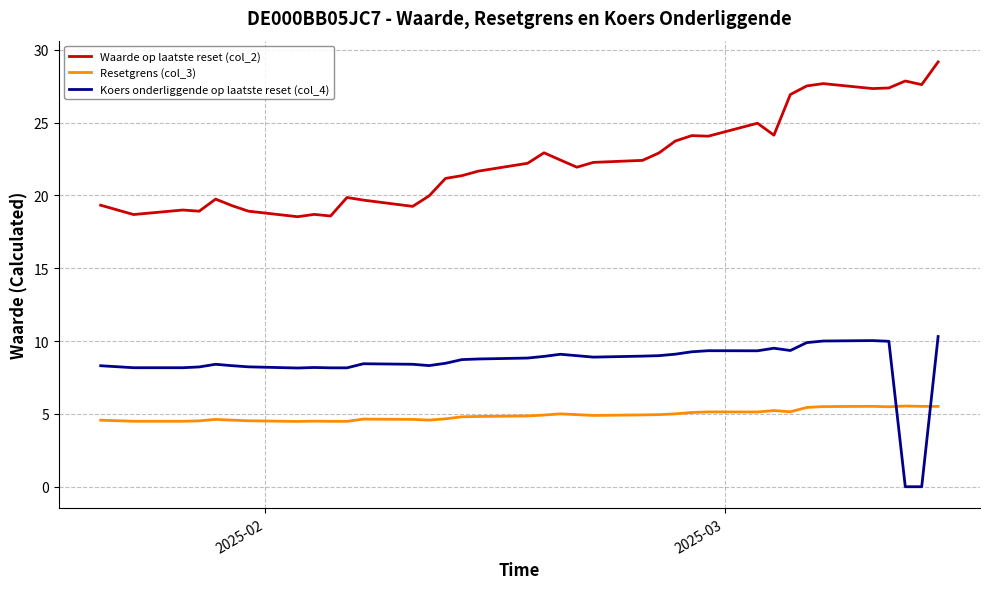

Which series has the largest total across all categories?

Waarde op laatste reset (col_2)